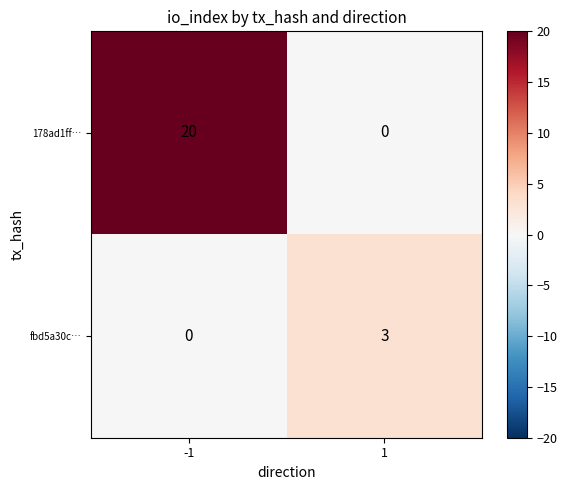

List the series in order of their peak value, lowest first.

fbd5a30c…, 178ad1ff…